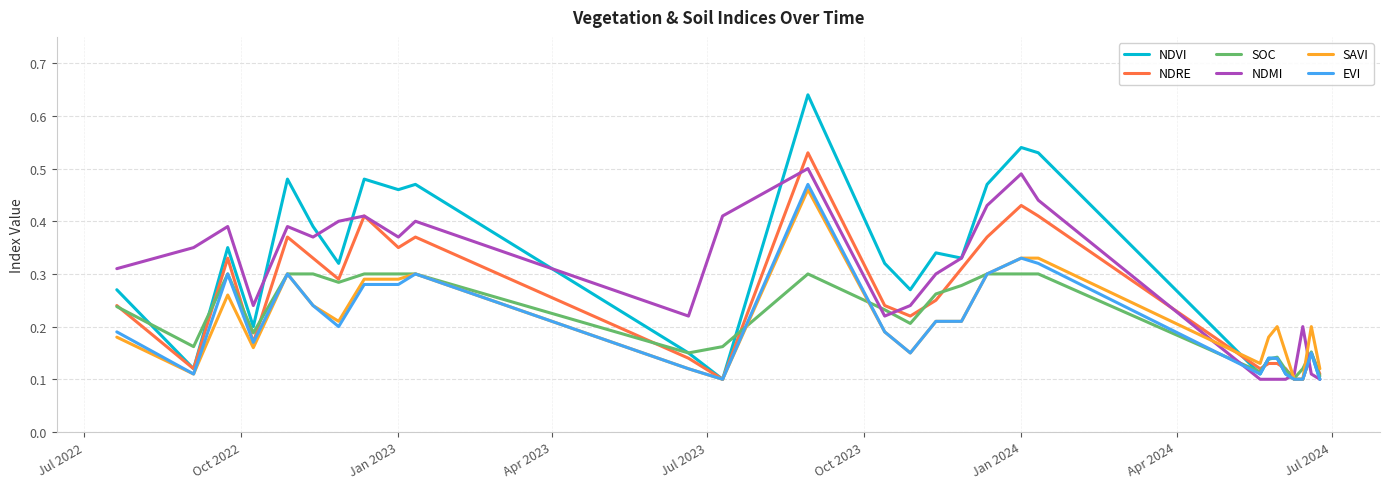

After their last crossing, which series has the higher values: SAVI or NDMI?

SAVI